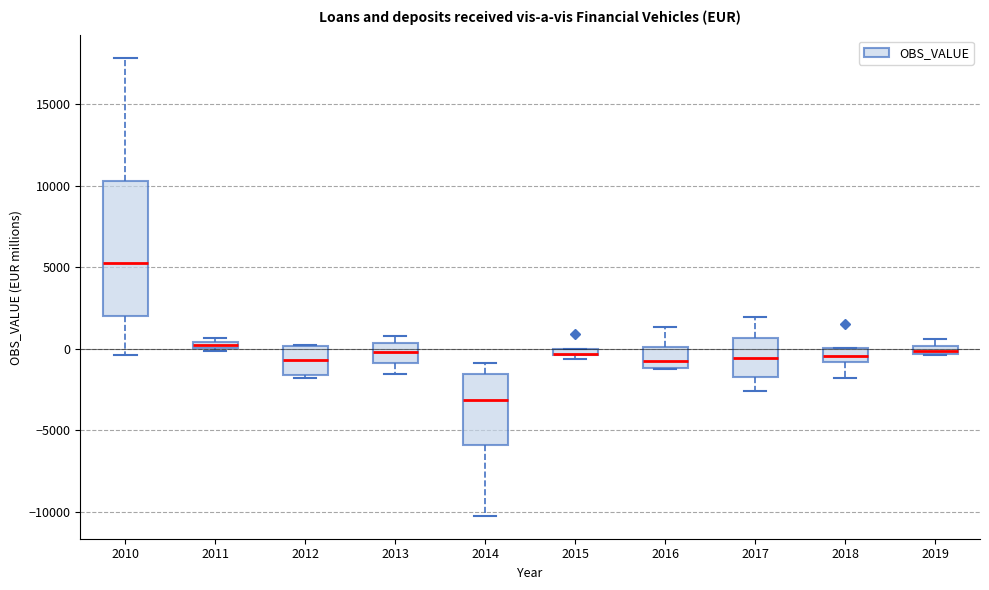

Which box is the tallest, from its lower edge to its upper edge?

2010